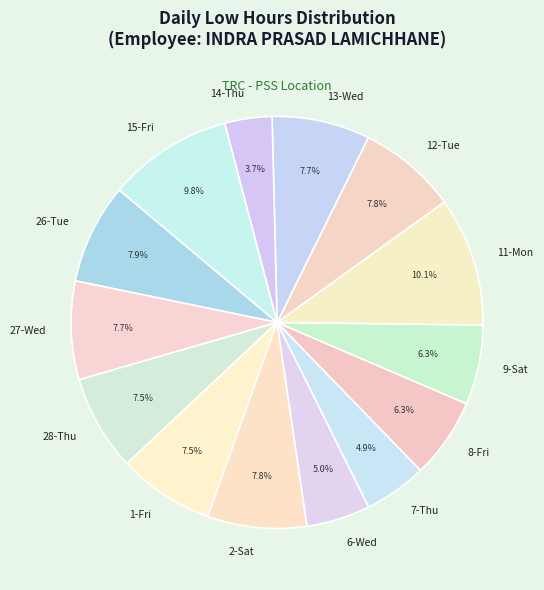

Which category has the smallest portion of the pie?

14-Thu